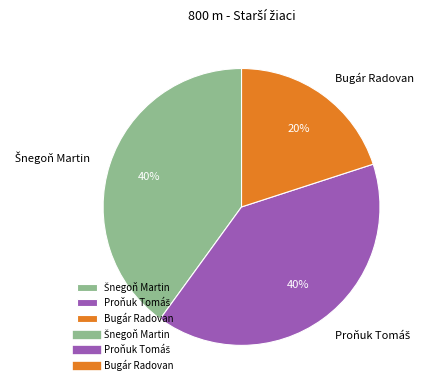

Which category has the smallest portion of the pie?

Bugár Radovan